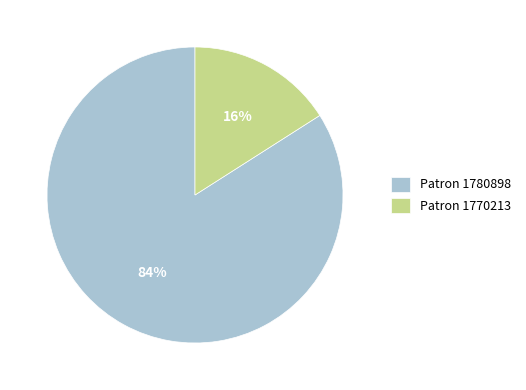

Combined, do Patron 1770213 and Patron 1780898 account for over 50%?

Yes